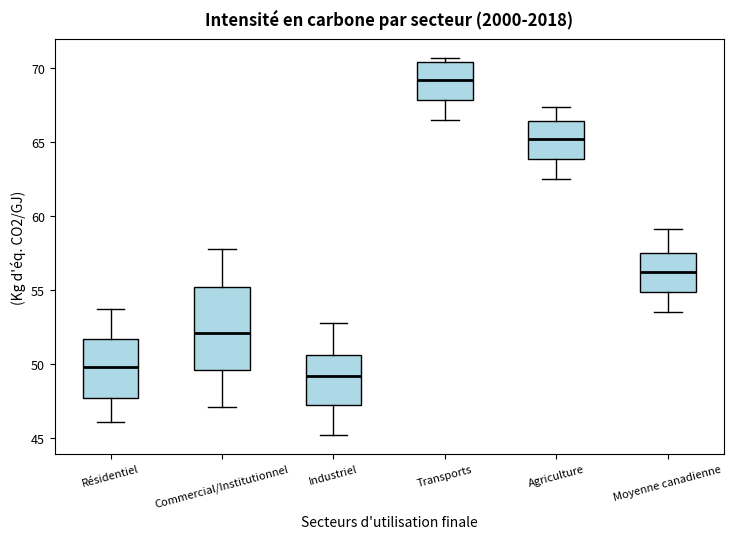

Reading left to right, transcribe this box plot: for each box, give where its median line is, the range the box spans, and where its two whiskers end, as read against the y-axis. The values are not printed on the chart, so give them approximately, as read against the axis.

Résidentiel: median 50.0, box 47.5 to 51.5, whiskers 46.0 to 53.5
Commercial/Institutionnel: median 52.0, box 49.5 to 55.0, whiskers 47.0 to 58.0
Industriel: median 49.0, box 47.0 to 50.5, whiskers 45.0 to 53.0
Transports: median 69.0, box 68.0 to 70.5, whiskers 66.5 to 70.5 (just above the box's upper edge)
Agriculture: median 65.0, box 64.0 to 66.5, whiskers 62.5 to 67.5
Moyenne canadienne: median 56.0, box 55.0 to 57.5, whiskers 53.5 to 59.0